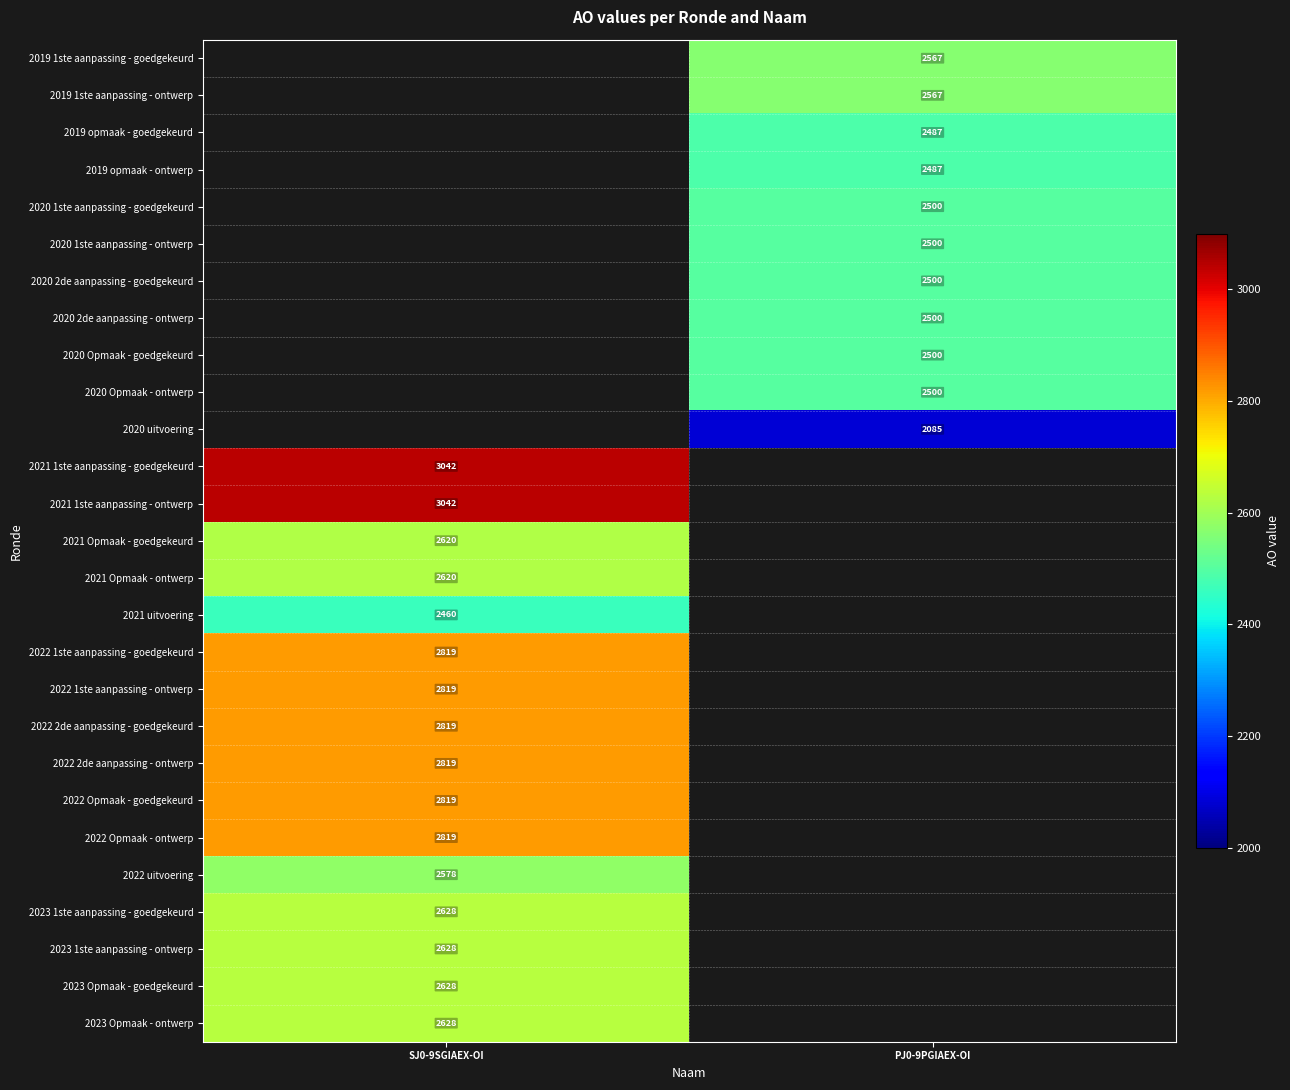

Which has a higher value, PJ0-9PGIAEX-OI or SJ0-9SGIAEX-OI?

SJ0-9SGIAEX-OI